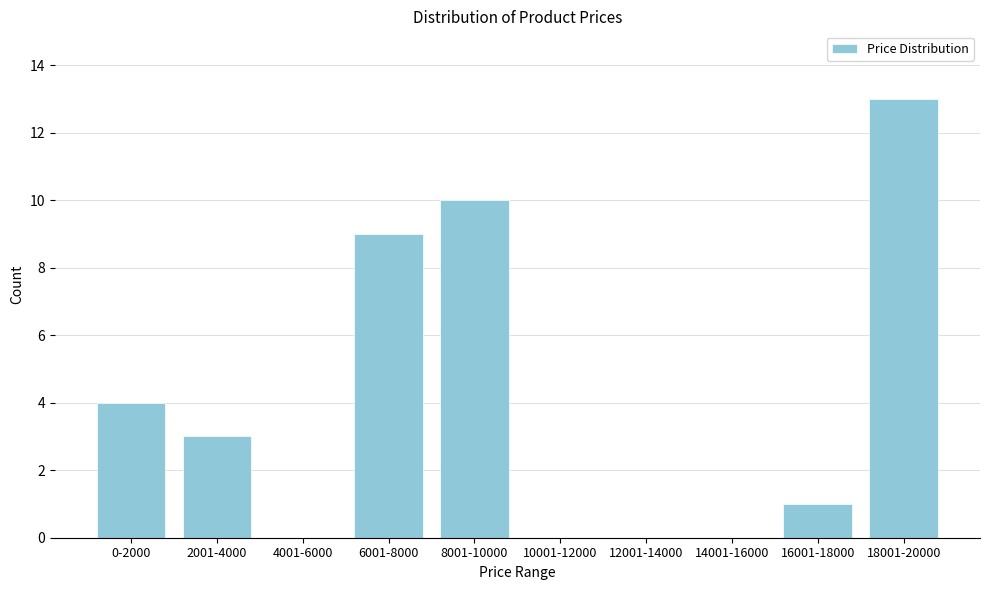

Reading right to left, list all the values displayed in this chart.

18001-20000=13	16001-18000=1	14001-16000=0	12001-14000=0	10001-12000=0	8001-10000=10	6001-8000=9	4001-6000=0	2001-4000=3	0-2000=4